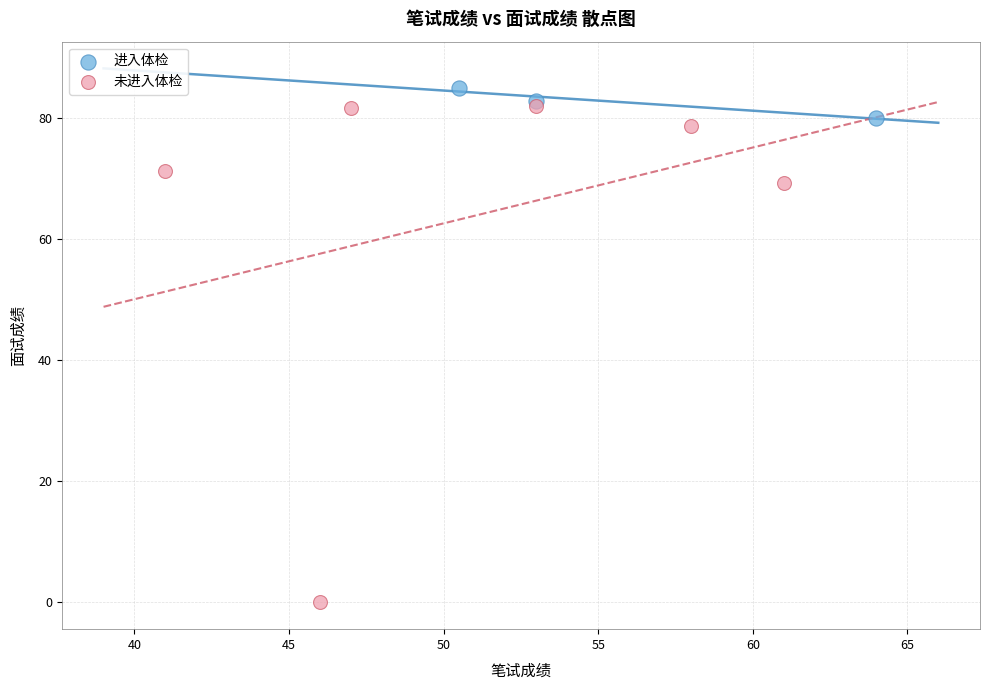

Which series contains the highest Y value?

进入体检